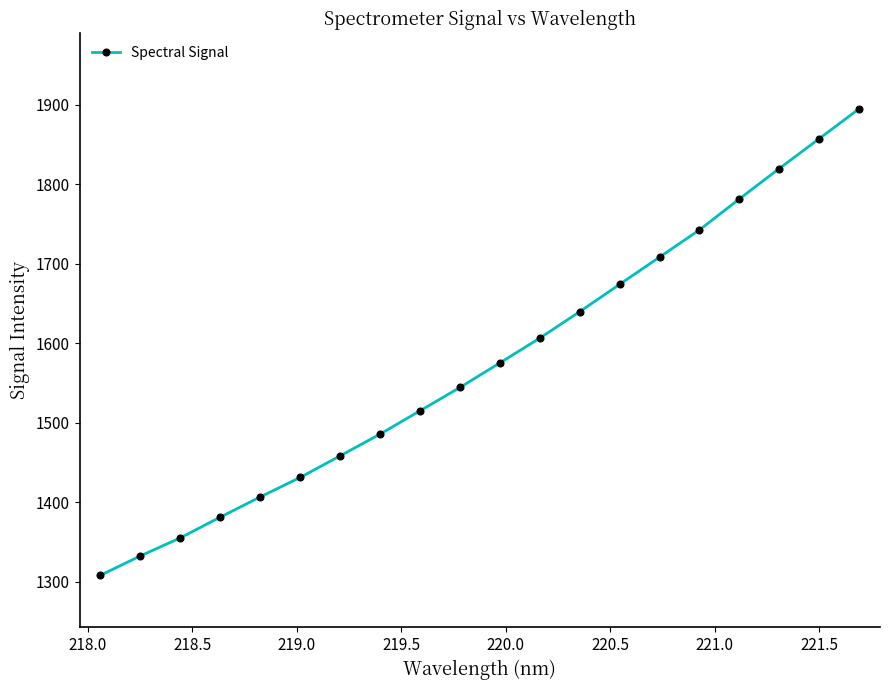

What is the value of the 11th point from the left?

1575.4